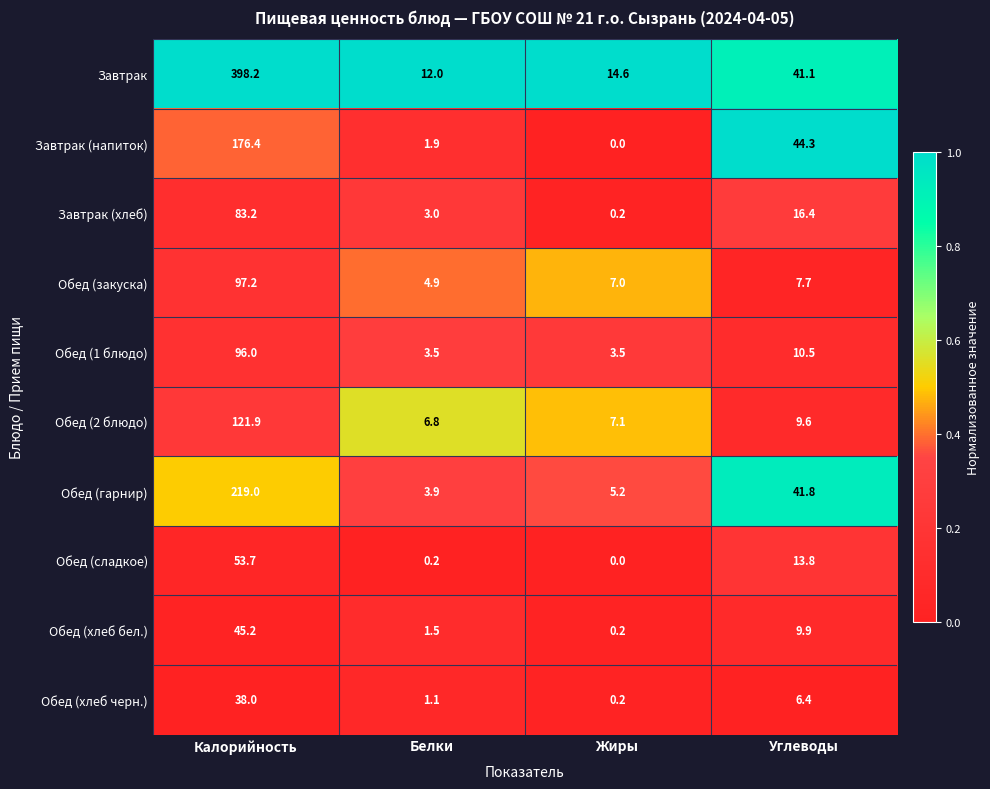

Is it true that Обед (сладкое) equals 13.8 at Углеводы?

True